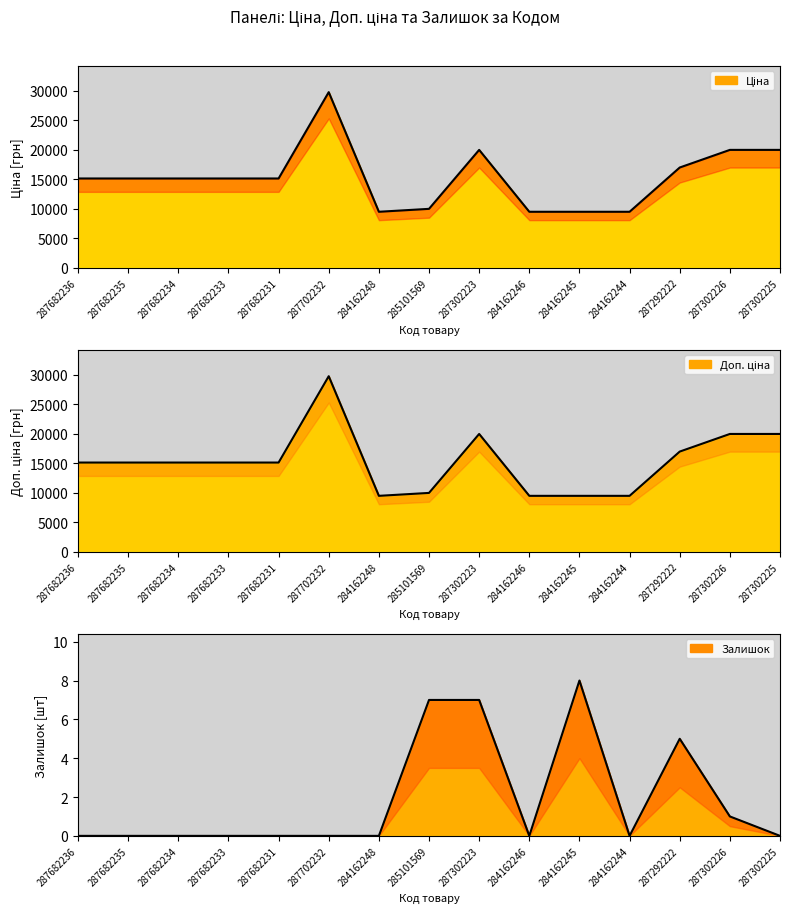

List the series in order of their peak value, highest first.

Ціна, Доп. ціна, Залишок